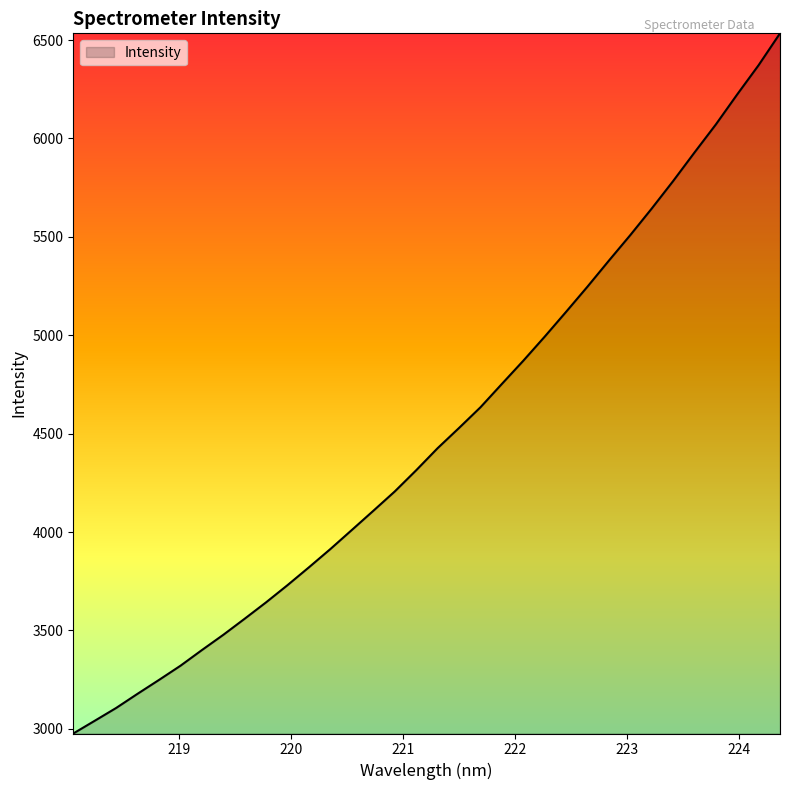

What is the smallest value displayed?

2976.0